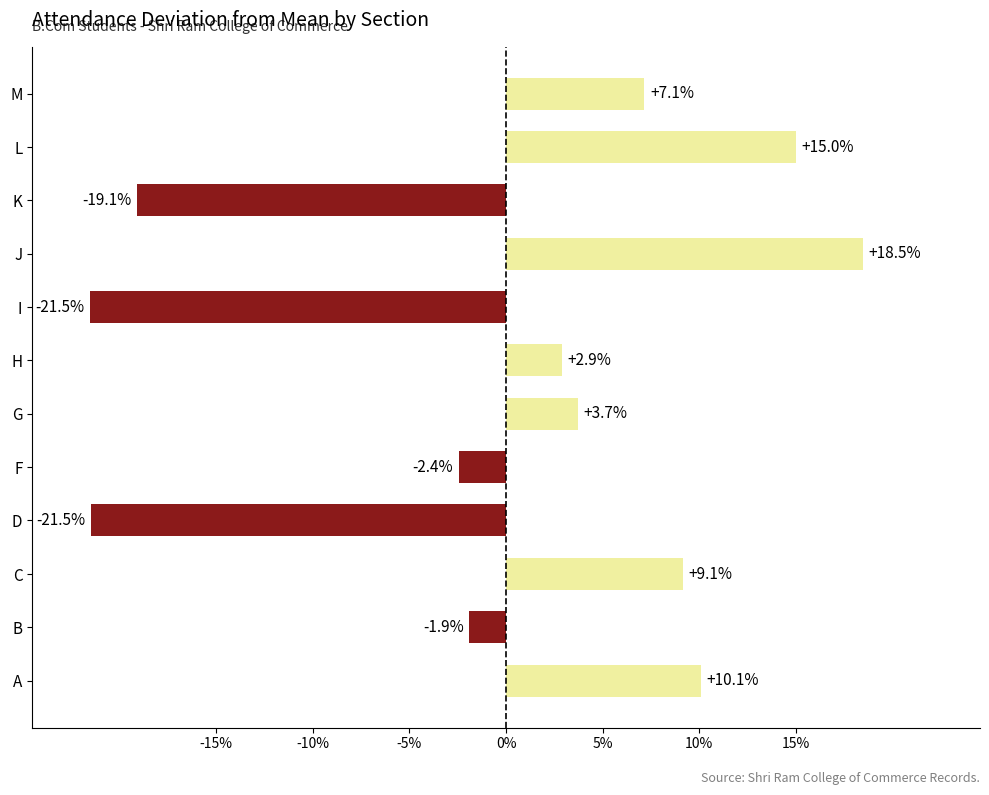

What is the smallest value displayed?

-21.5